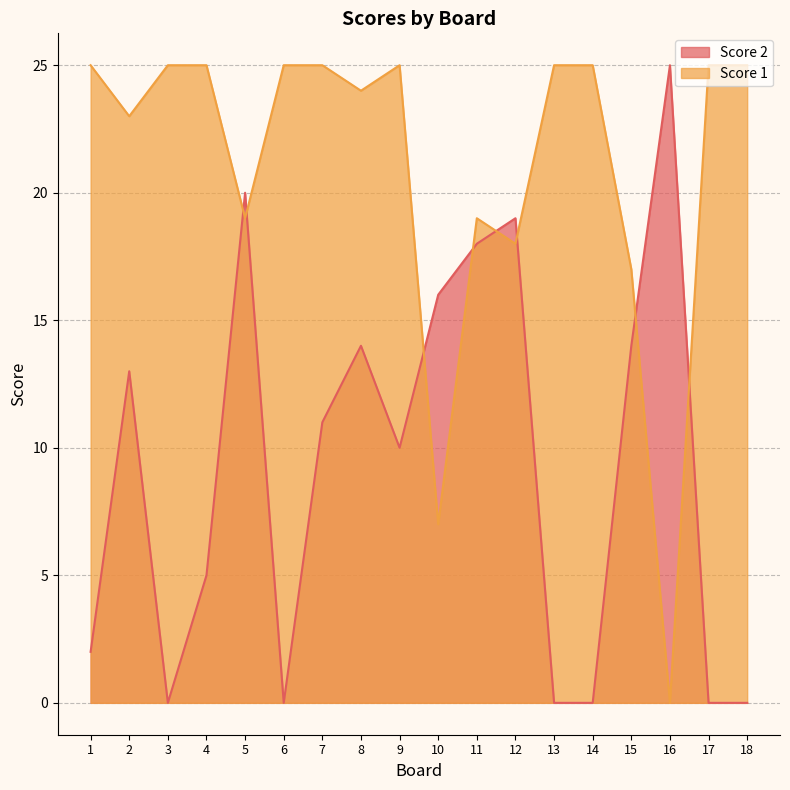

At which label does Score 1 reach its minimum?

16